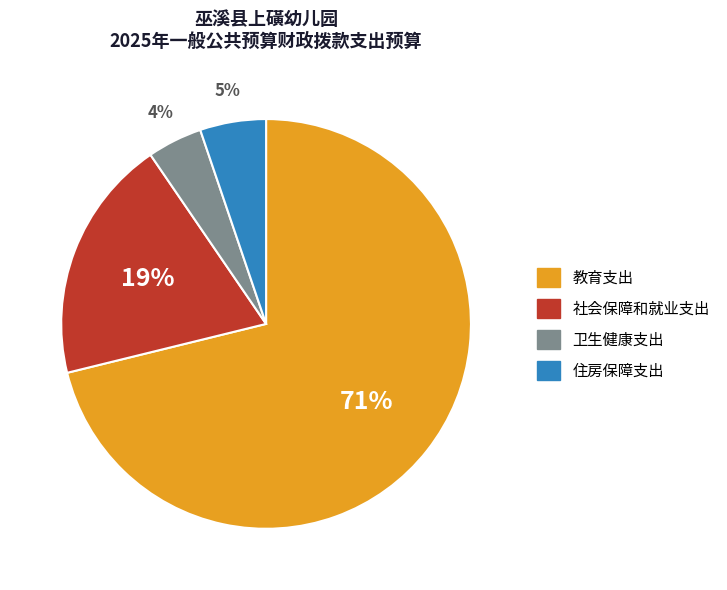

To the nearest percent, what portion does 社会保障和就业支出 represent?

19%